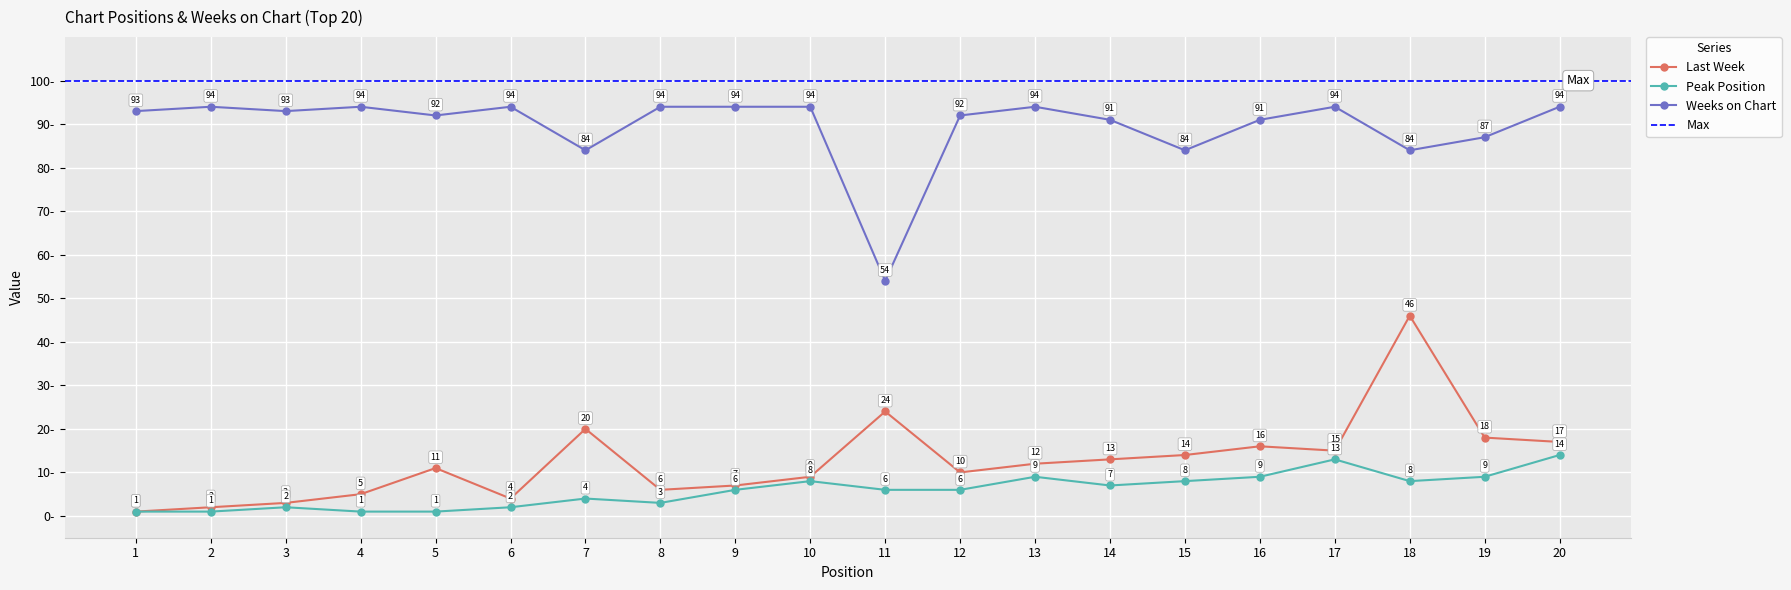

What is the approximate value of Peak Position at 7?

4